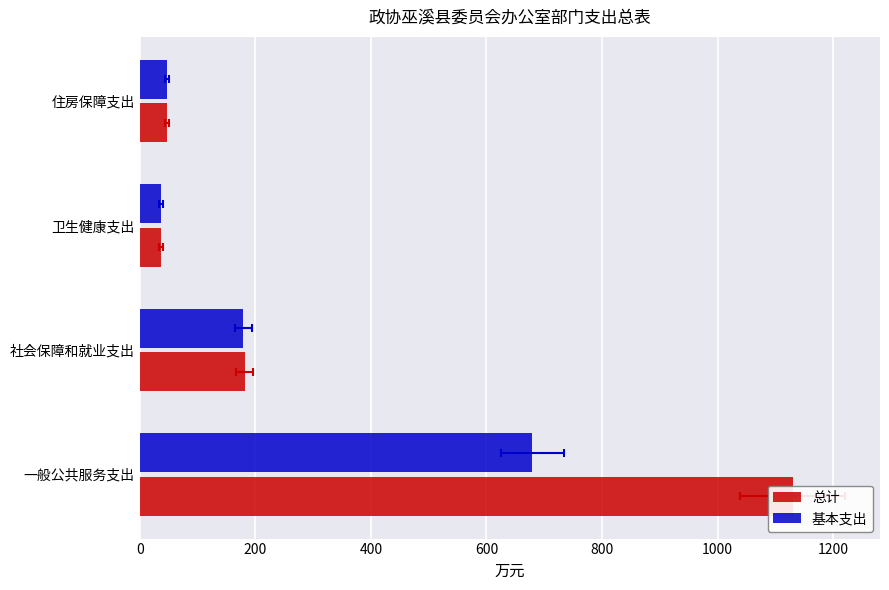

At 住房保障支出, list the series in order from smallest to largest.

总计, 基本支出